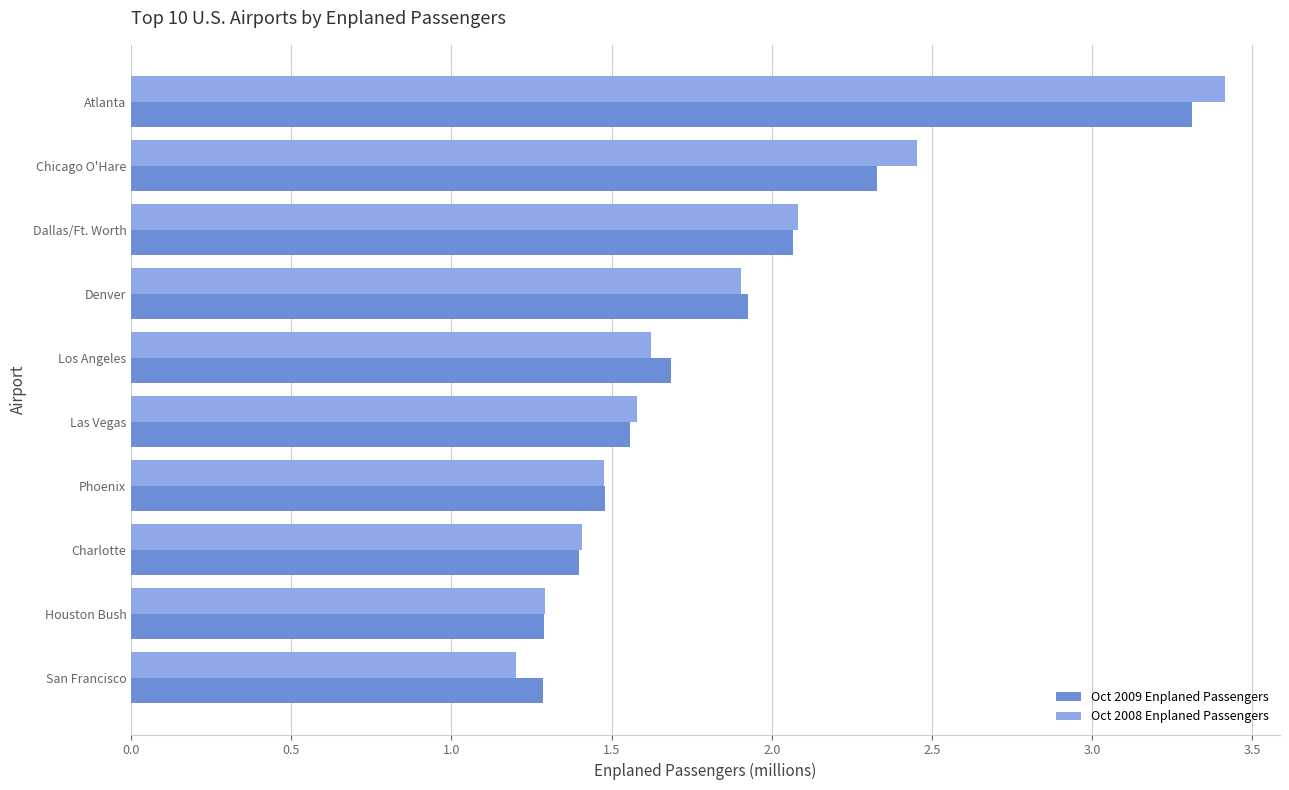

What is the difference between the maximum and second lowest values in the Oct 2009 Enplaned Passengers series?

2.0